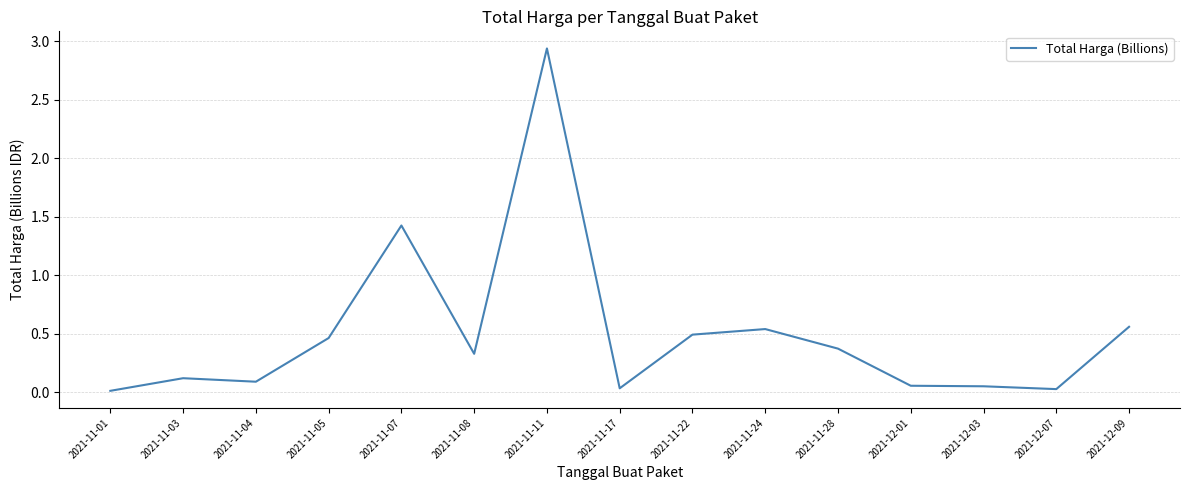

What position from the left is 2021-11-24?

10